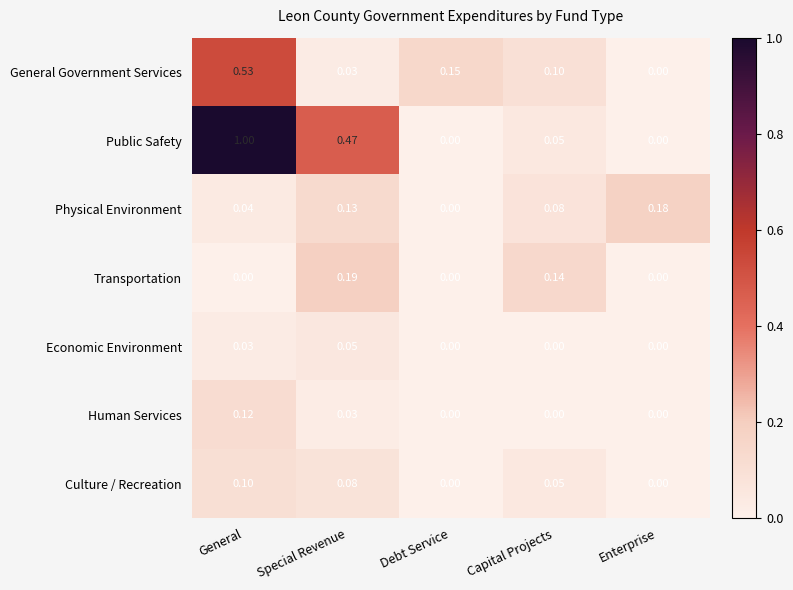

Which category has the highest value in the Physical Environment series?

Enterprise